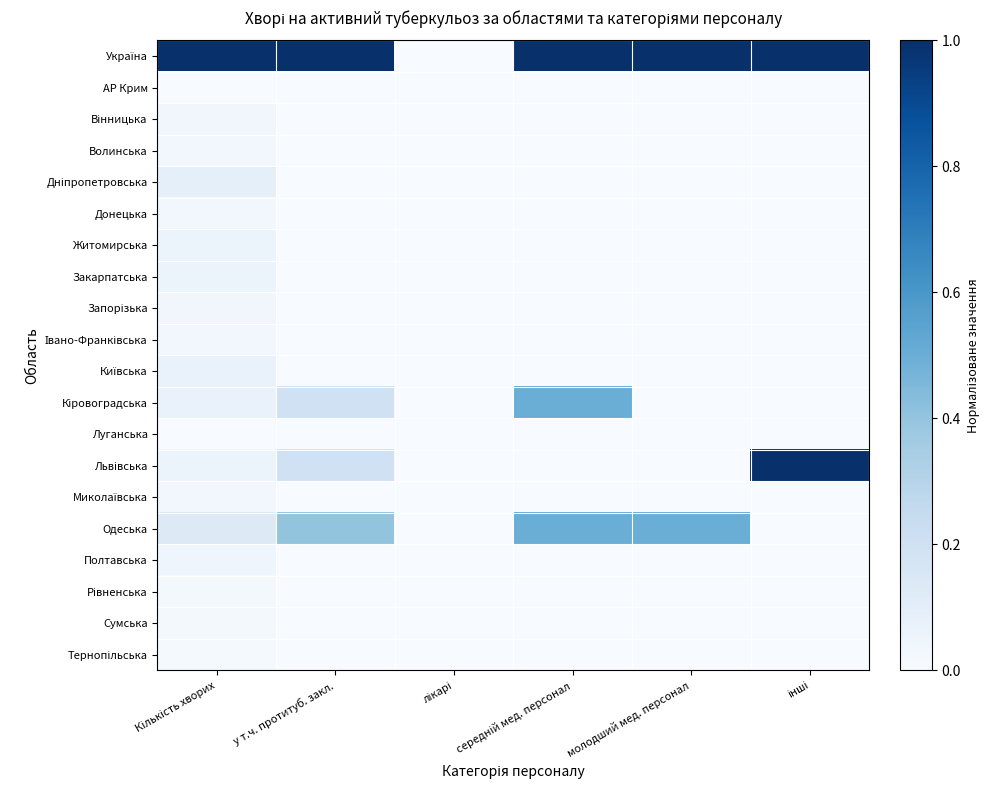

What is the difference between the highest and lowest values at середній мед. персонал?

1.0